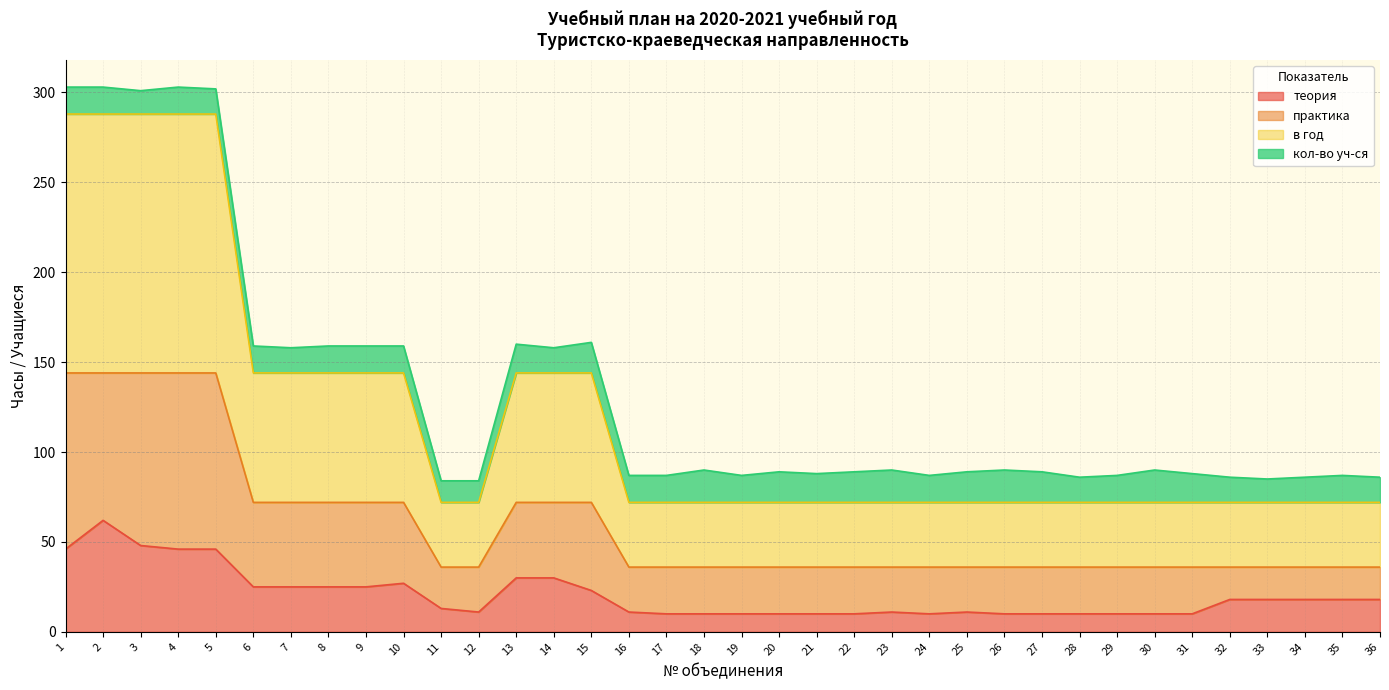

What is the value of the теория point at the 12th from the left?

11